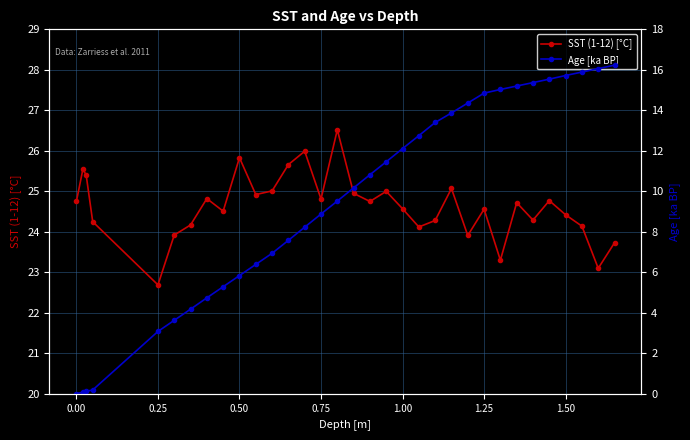

What is the minimum value for SST (1-12) [°C]?

22.7